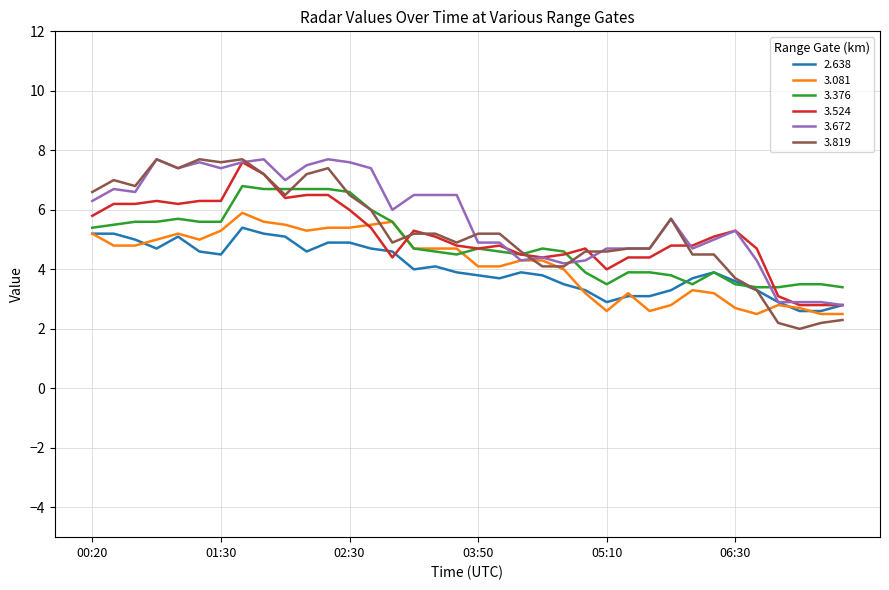

Reading right to left, list all the values displayed in this chart.

2.638: 2.8	2.6	2.6	2.9	3.3	3.6	3.9	3.7	3.3	3.1	3.1	2.9	3.3	3.5	3.8	3.9	3.7	3.8	3.9	4.1	4.0	4.6	4.7	4.9	4.9	4.6	5.1	5.2	5.4	4.5	4.6	5.1	4.7	5.0	5.2	5.2
3.081: 2.5	2.5	2.7	2.8	2.5	2.7	3.2	3.3	2.8	2.6	3.2	2.6	3.2	4.0	4.3	4.3	4.1	4.1	4.7	4.7	4.7	5.6	5.5	5.4	5.4	5.3	5.5	5.6	5.9	5.3	5.0	5.2	5.0	4.8	4.8	5.2
3.376: 3.4	3.5	3.5	3.4	3.4	3.5	3.9	3.5	3.8	3.9	3.9	3.5	3.9	4.6	4.7	4.5	4.6	4.7	4.5	4.6	4.7	5.6	6.0	6.6	6.7	6.7	6.7	6.7	6.8	5.6	5.6	5.7	5.6	5.6	5.5	5.4
3.524: 2.8	2.8	2.8	3.1	4.7	5.3	5.1	4.8	4.8	4.4	4.4	4.0	4.7	4.5	4.4	4.5	4.8	4.7	4.8	5.1	5.3	4.4	5.4	6.0	6.5	6.5	6.4	7.2	7.6	6.3	6.3	6.2	6.3	6.2	6.2	5.8
3.672: 2.8	2.9	2.9	2.9	4.3	5.3	5.0	4.7	5.7	4.7	4.7	4.7	4.3	4.2	4.4	4.3	4.9	4.9	6.5	6.5	6.5	6.0	7.4	7.6	7.7	7.5	7.0	7.7	7.6	7.4	7.6	7.4	7.7	6.6	6.7	6.3
3.819: 2.3	2.2	2.0	2.2	3.3	3.7	4.5	4.5	5.7	4.7	4.7	4.6	4.6	4.1	4.1	4.6	5.2	5.2	4.9	5.2	5.2	4.9	6.0	6.5	7.4	7.2	6.5	7.2	7.7	7.6	7.7	7.4	7.7	6.8	7.0	6.6